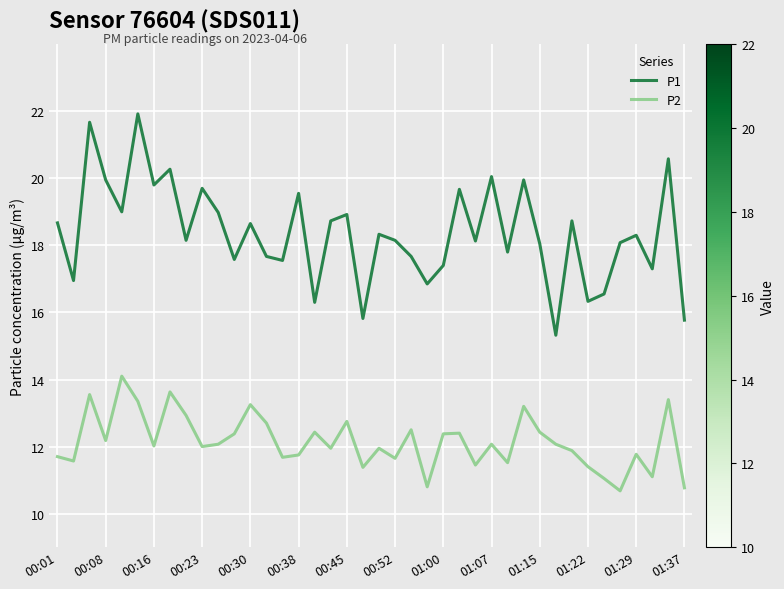

Does the chart display data point markers on the line(s)?

No